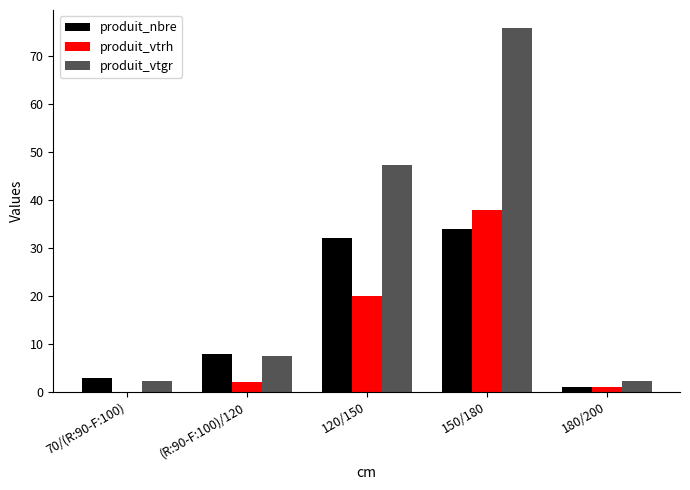

How many series are shown in this chart?

3